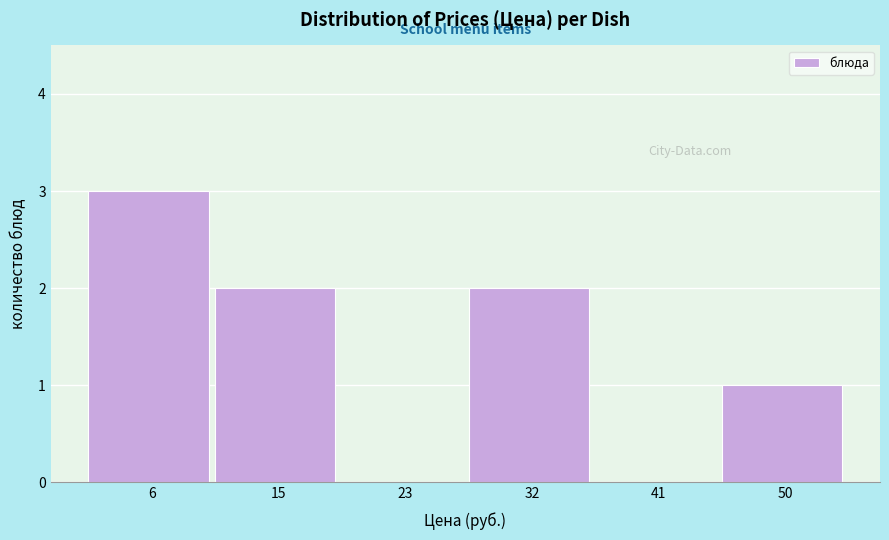

Over which range of the x-axis is the bar tallest?

1 to 10